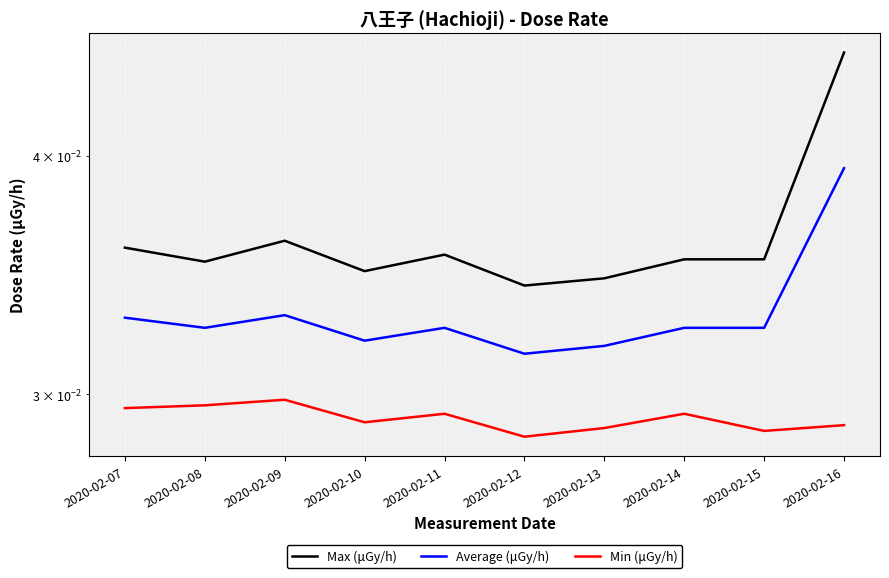

How many categories are shown in the chart?

10